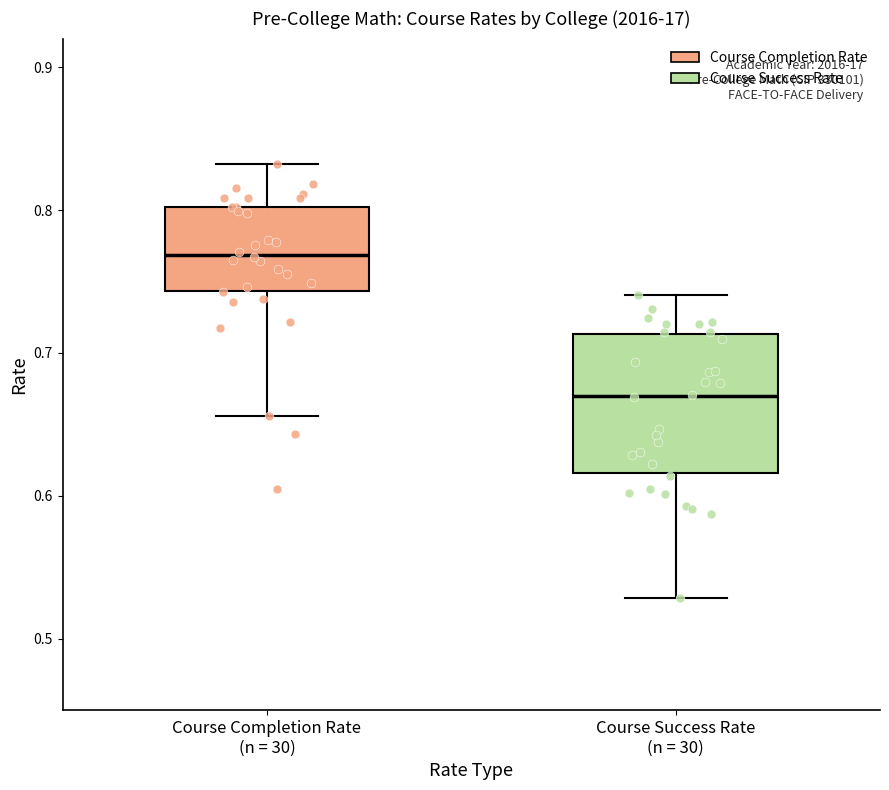

Which box is the tallest, from its lower edge to its upper edge?

Course Success Rate (n = 30)